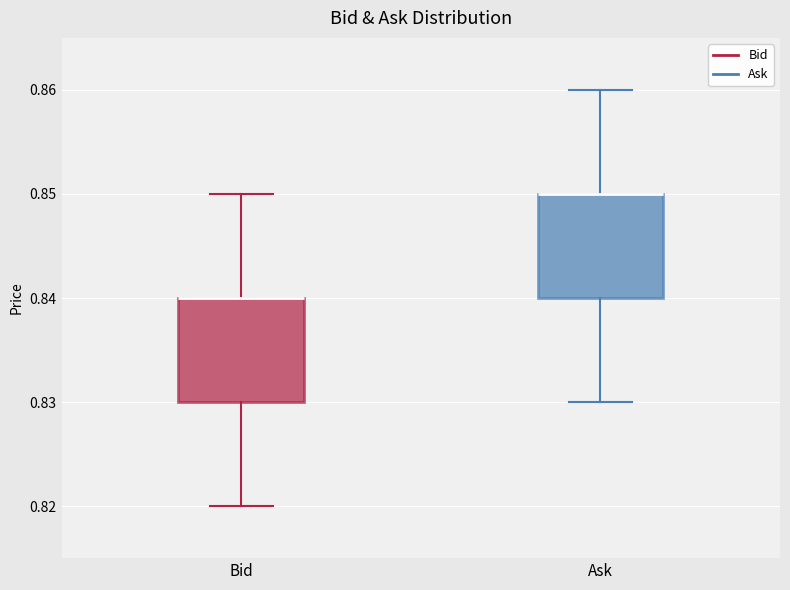

Where is the lower edge of the box for Ask on the y-axis? The values are not printed on the chart, so give them approximately, as read against the axis.

0.84